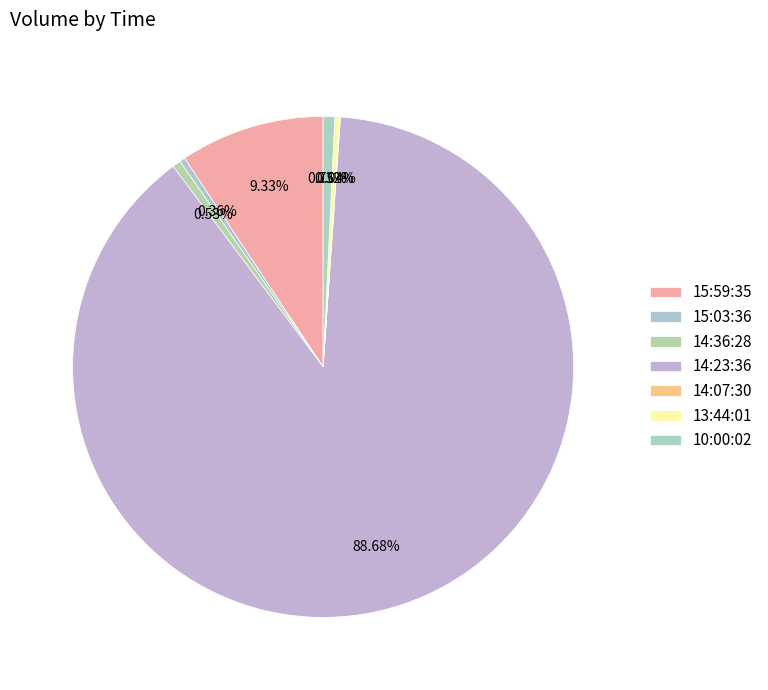

How much of the chart is everything except 15:03:36?

99.6%